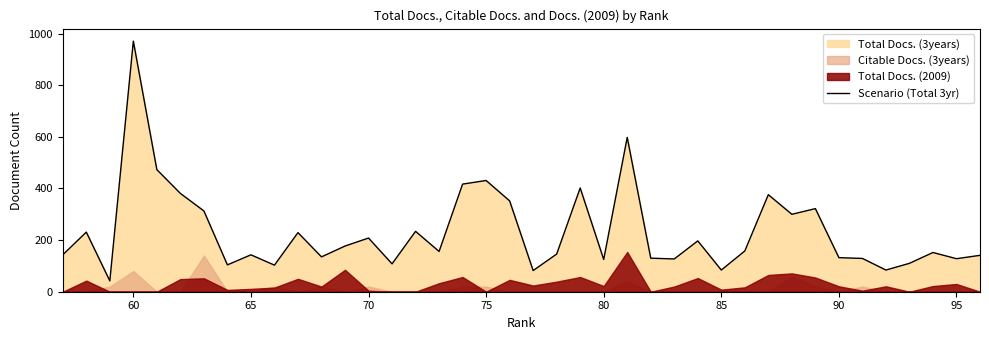

How many points are lower than both their immediate neighbors (excluding endpoints)?

13